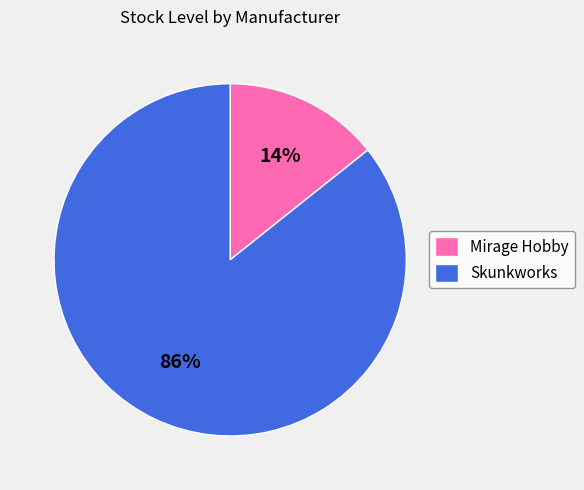

Count the number of slices in the pie.

2